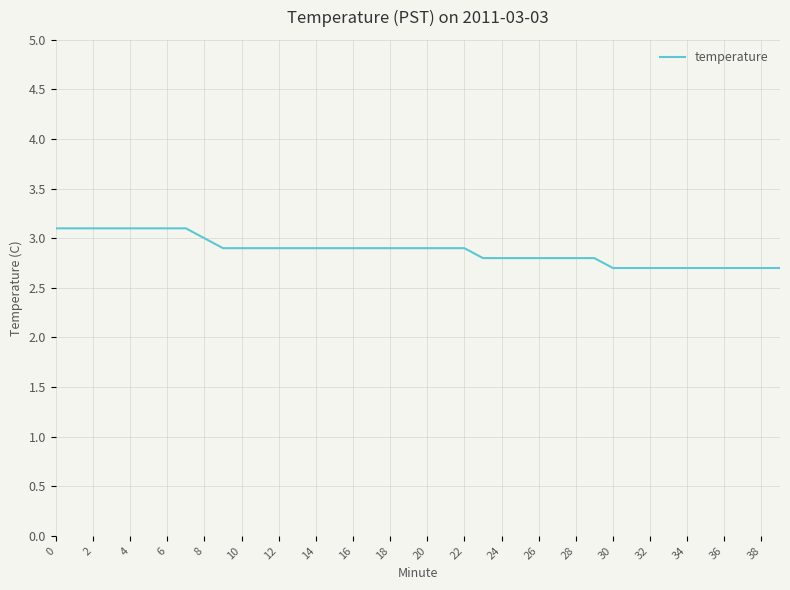

Reading left to right, extract all data points from this chart.

3.1	3.1	3.1	3.1	3.1	3.1	3.1	3.1	3.0	2.9	2.9	2.9	2.9	2.9	2.9	2.9	2.9	2.9	2.9	2.9	2.9	2.9	2.9	2.8	2.8	2.8	2.8	2.8	2.8	2.8	2.7	2.7	2.7	2.7	2.7	2.7	2.7	2.7	2.7	2.7